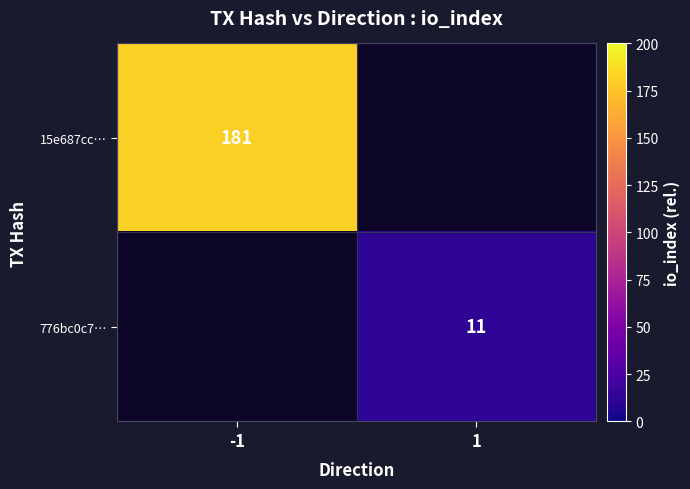

Is the value of 15e687cc… at -1 greater than the value of 776bc0c7… at 1?

Yes